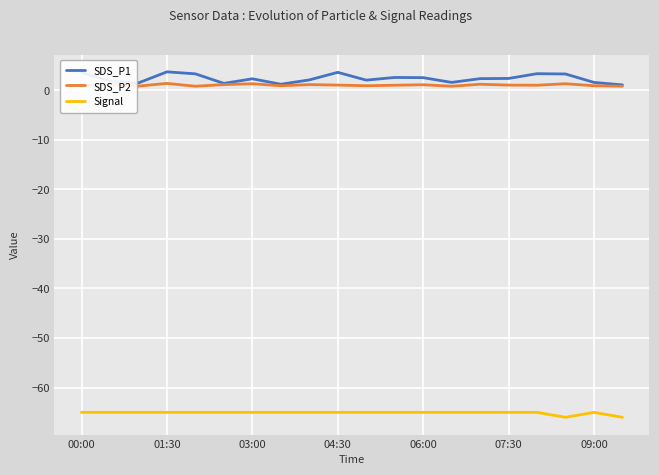

True or false: Signal and SDS_P2 cross at least once.

False